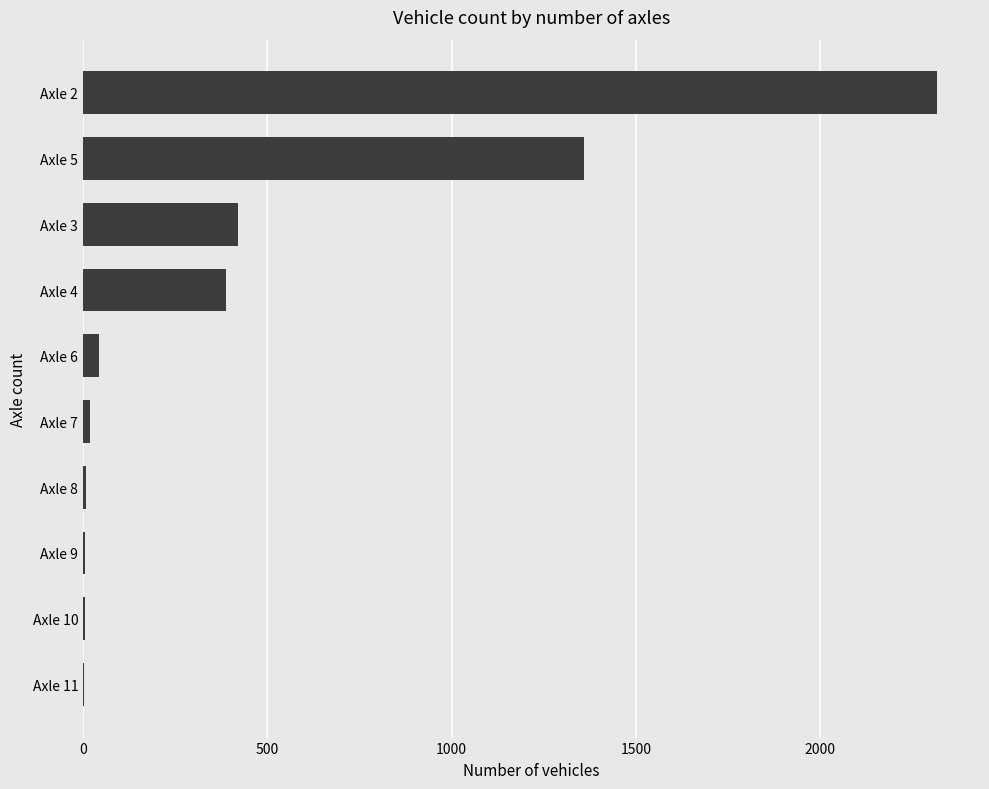

At which category does the chart reach its peak across all series?

Axle 2